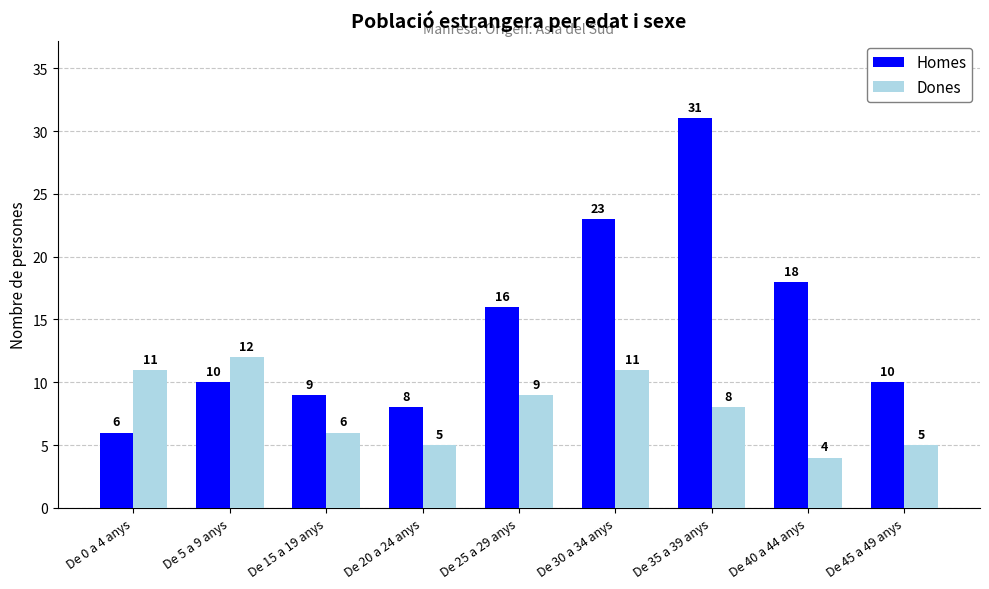

True or false: Dones has a value of 12 at De 5 a 9 anys.

True